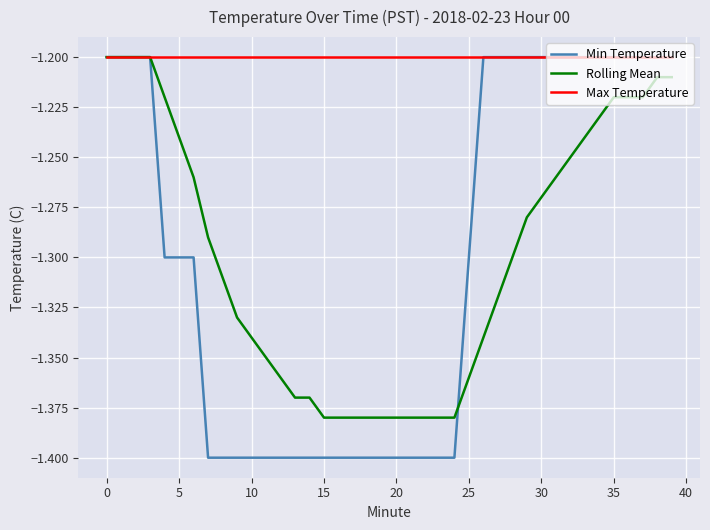

Which series has the widest spread of values?

Min Temperature